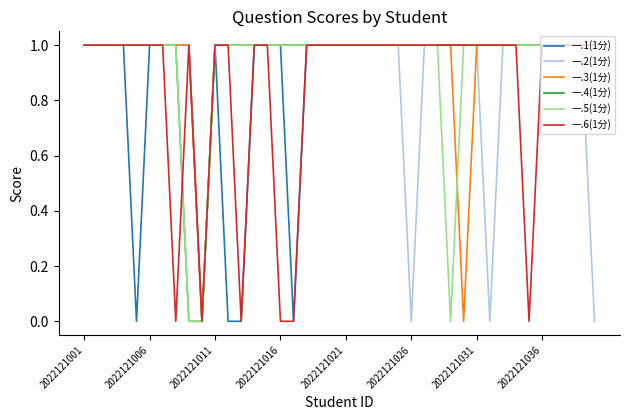

Does the chart have visible grid lines?

No